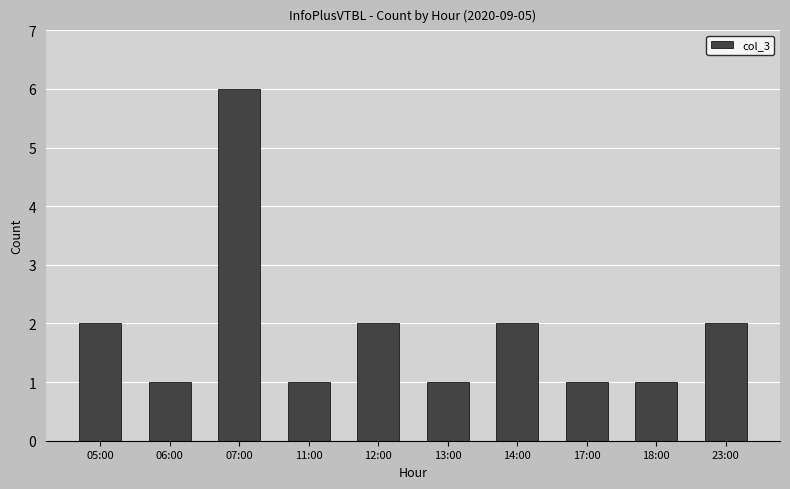

How many data points are less than 2?

5